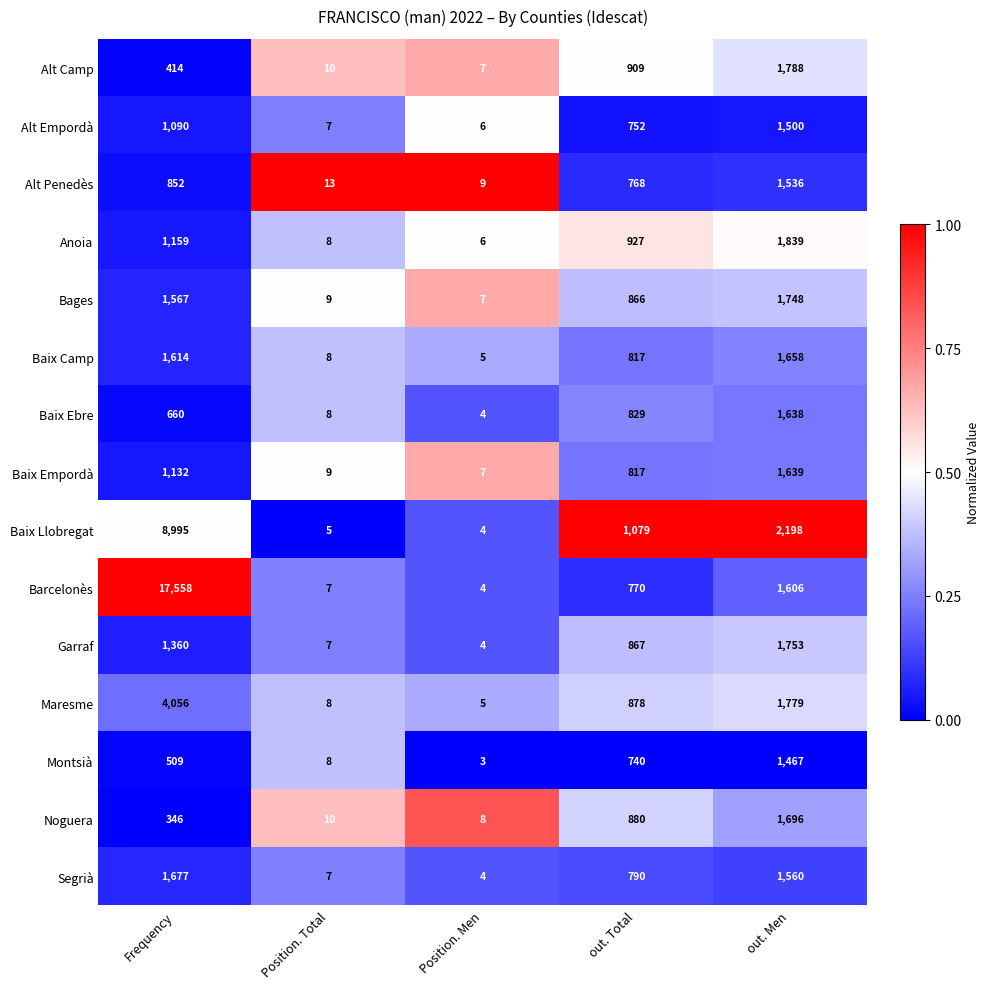

Rank the series at Frequency from highest to lowest value.

Barcelonès, Baix Llobregat, Maresme, Segrià, Baix Camp, Bages, Garraf, Anoia, Baix Empordà, Alt Empordà, Alt Penedès, Baix Ebre, Montsià, Alt Camp, Noguera